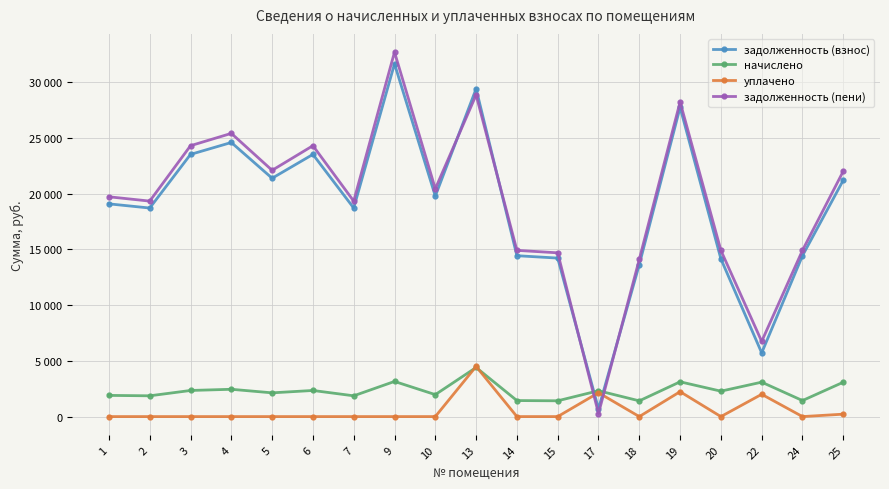

True or false: начислено and задолженность (пени) intersect in this chart.

True